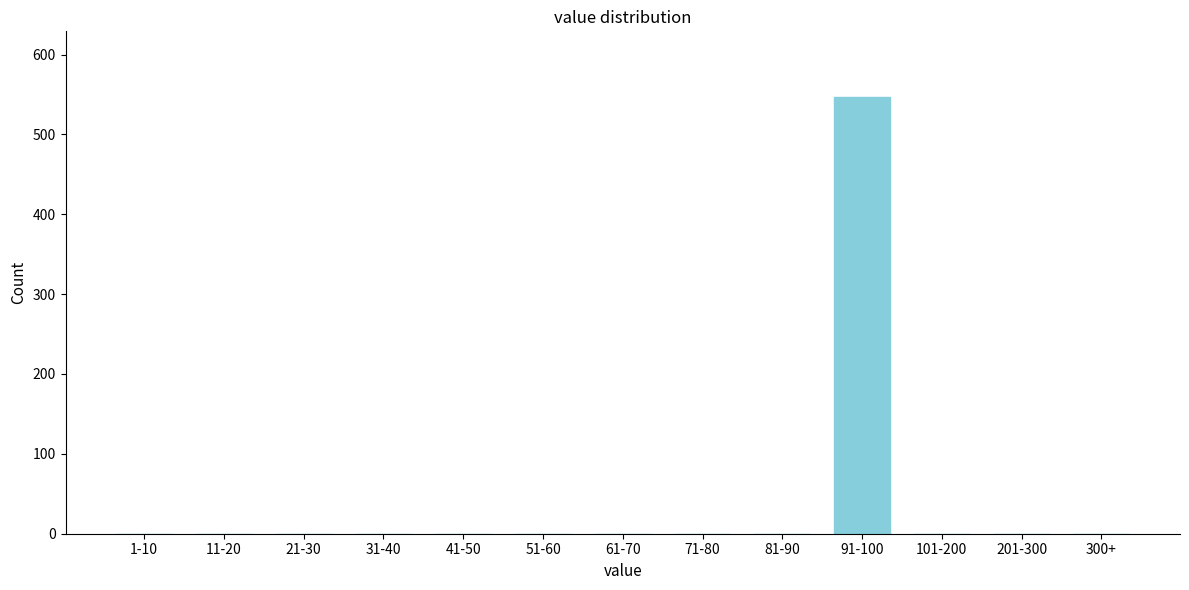

Reading right to left, list all the values displayed in this chart.

300+=0	201-300=0	101-200=0	91-100=547	81-90=0	71-80=0	61-70=0	51-60=0	41-50=0	31-40=0	21-30=0	11-20=0	1-10=0